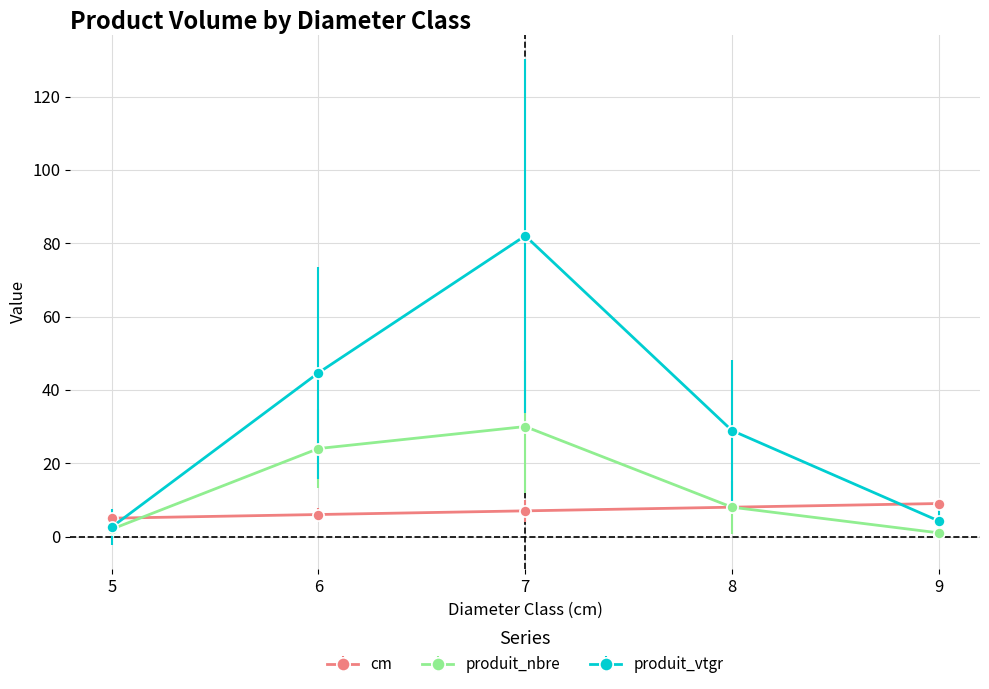

At how many categories does at least one series exceed 70?

1